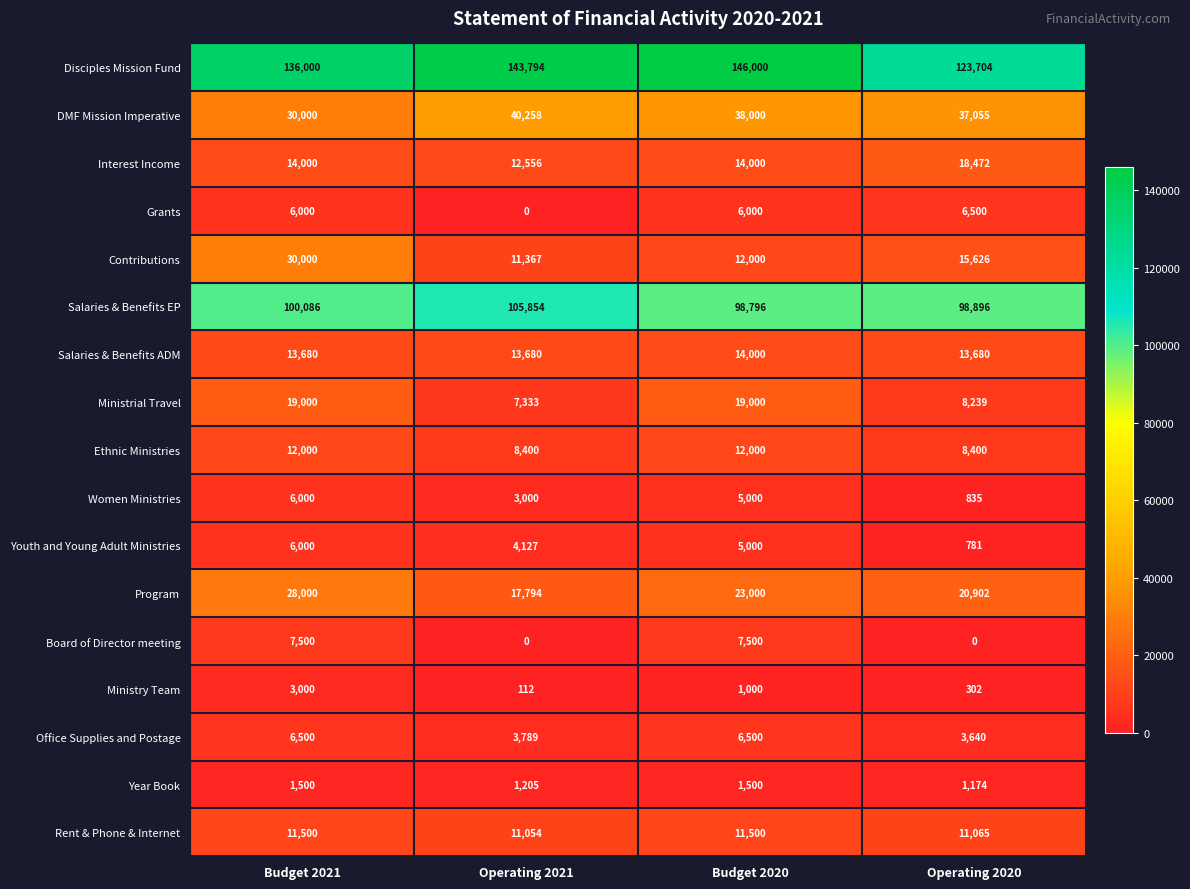

What is the spread (max minus min) of values at Operating 2020?

123704